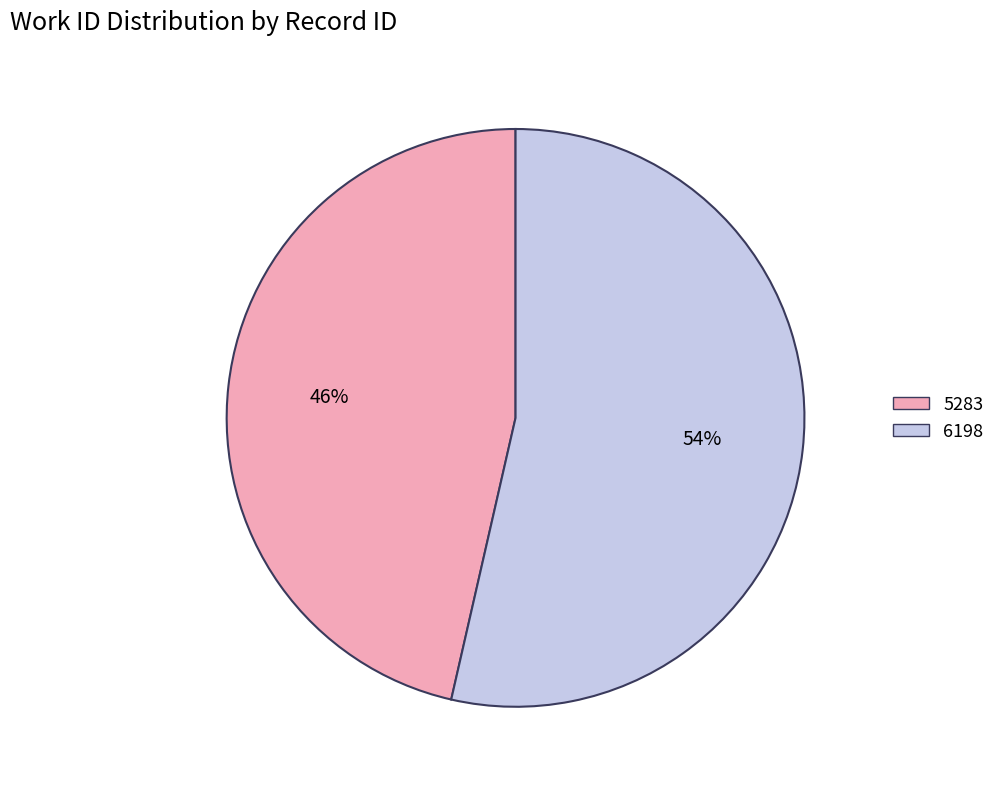

Combined, do 5283 and 6198 account for over 50%?

Yes